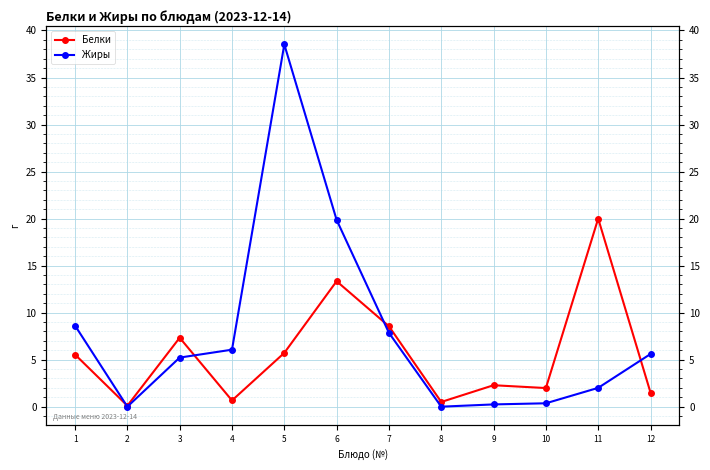

What is the value of the Белки point at the 9th from the left?

2.3